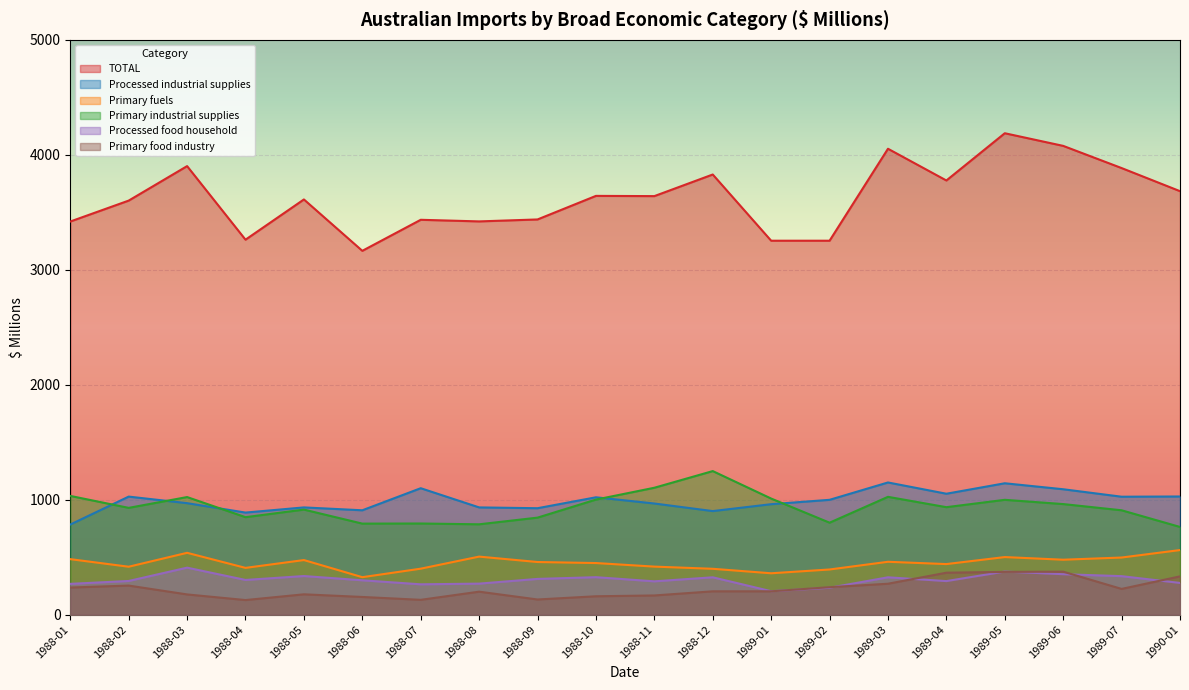

True or false: Primary industrial supplies and Primary food industry intersect in this chart.

False